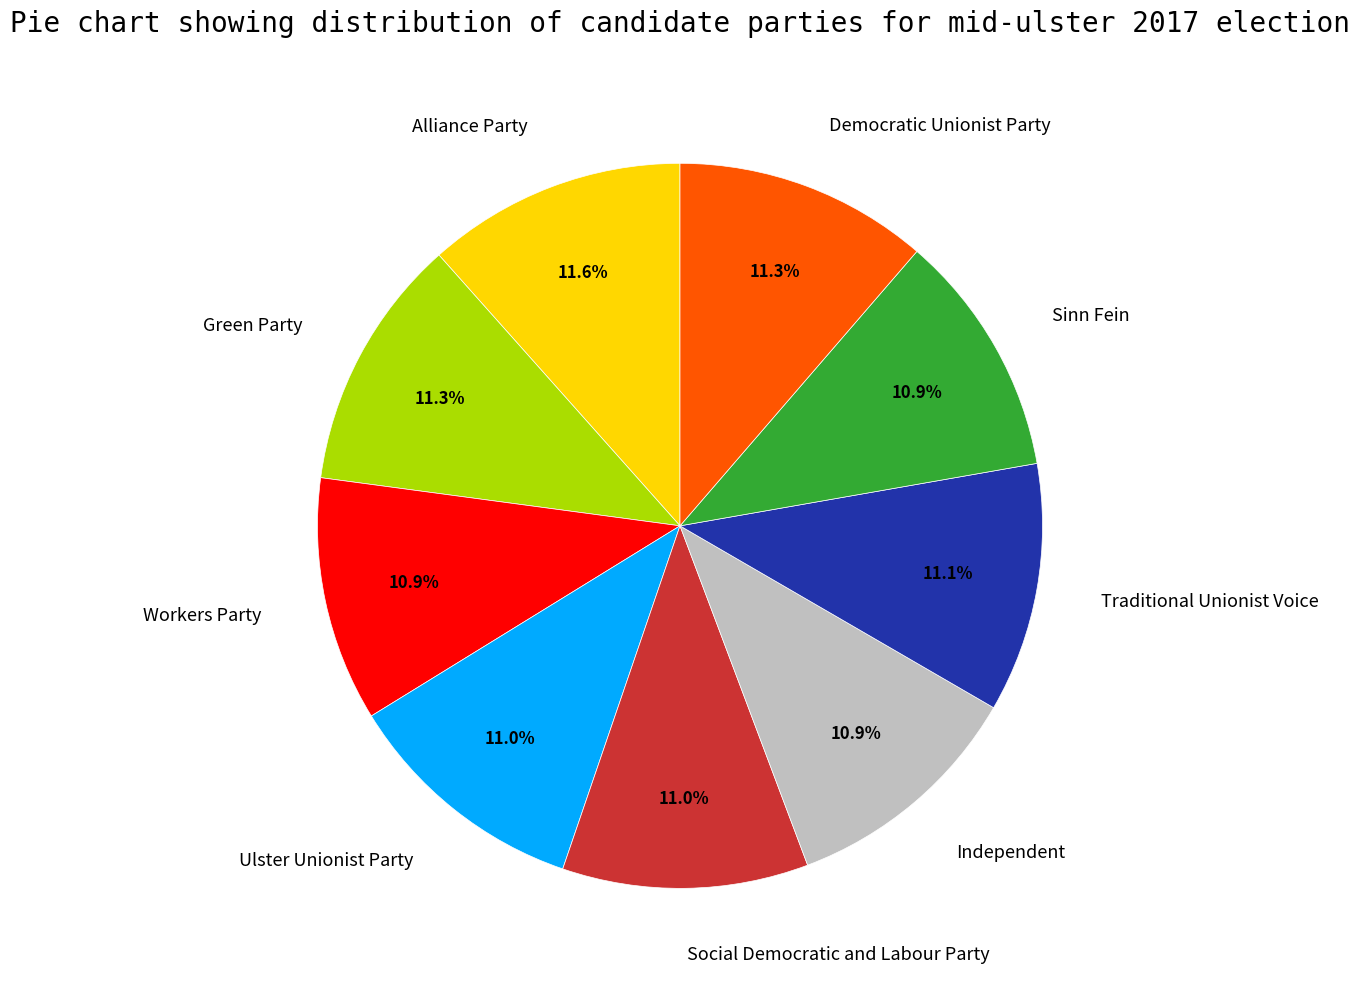

Do Social Democratic and Labour Party and Alliance Party together represent more than half of the pie?

No